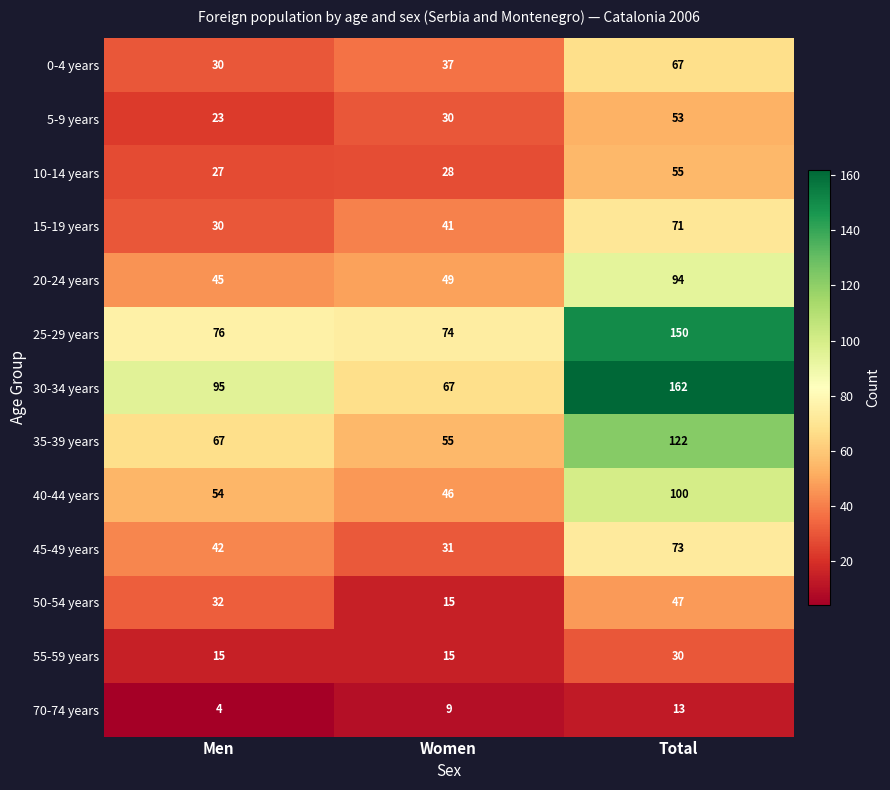

At which label is 45-49 years closest to 52?

Men